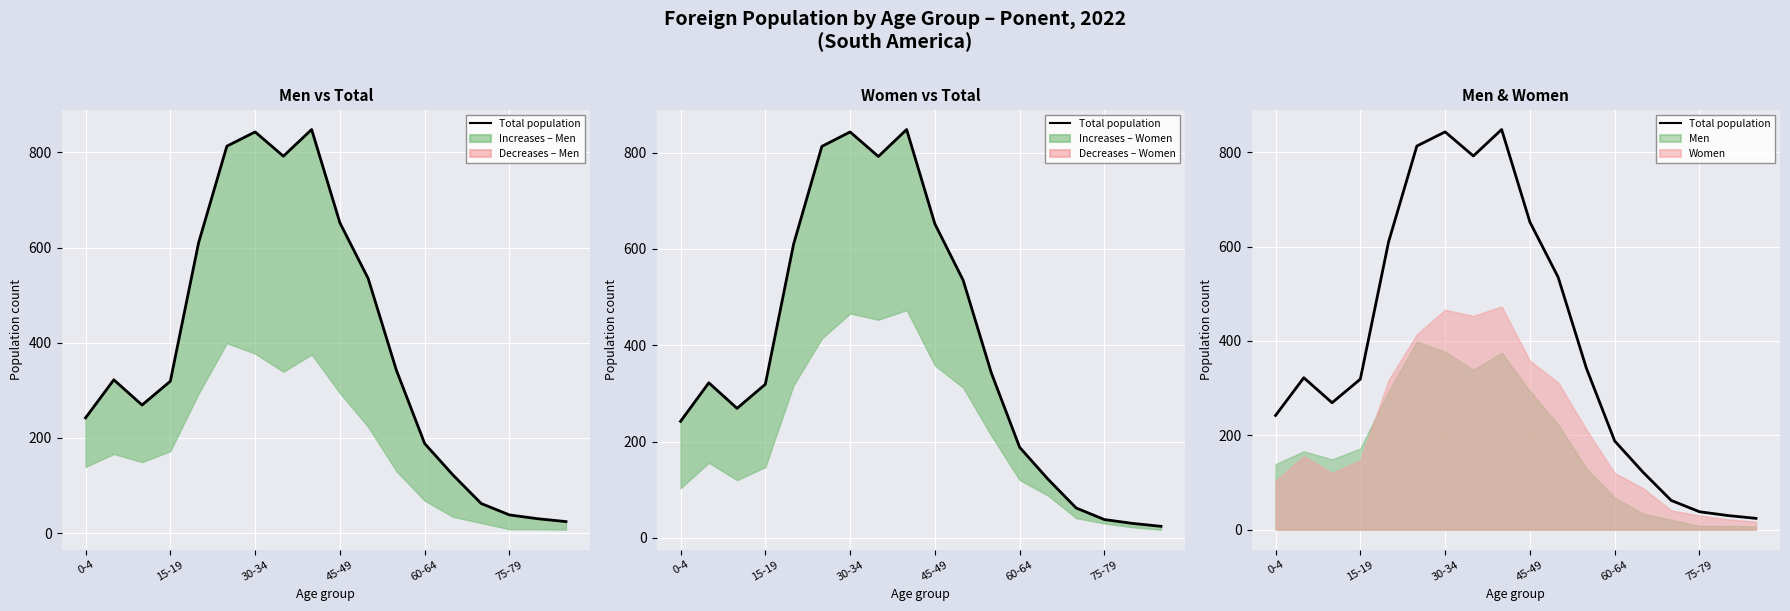

True or false: the data has more than 1 interior local peaks.

True